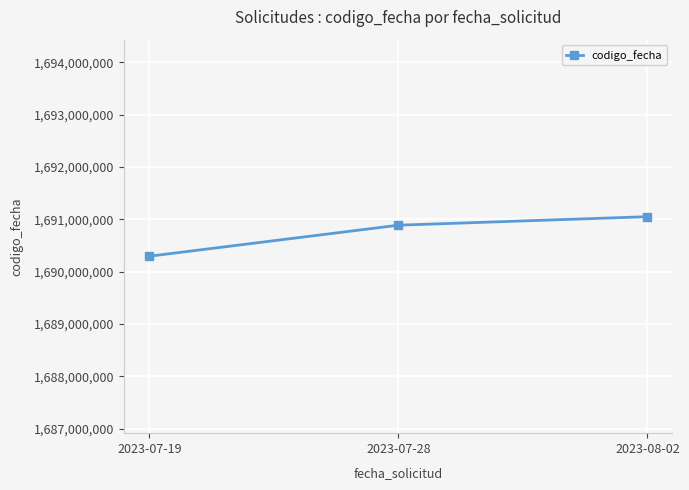

Does the chart display data point markers on the line(s)?

Yes